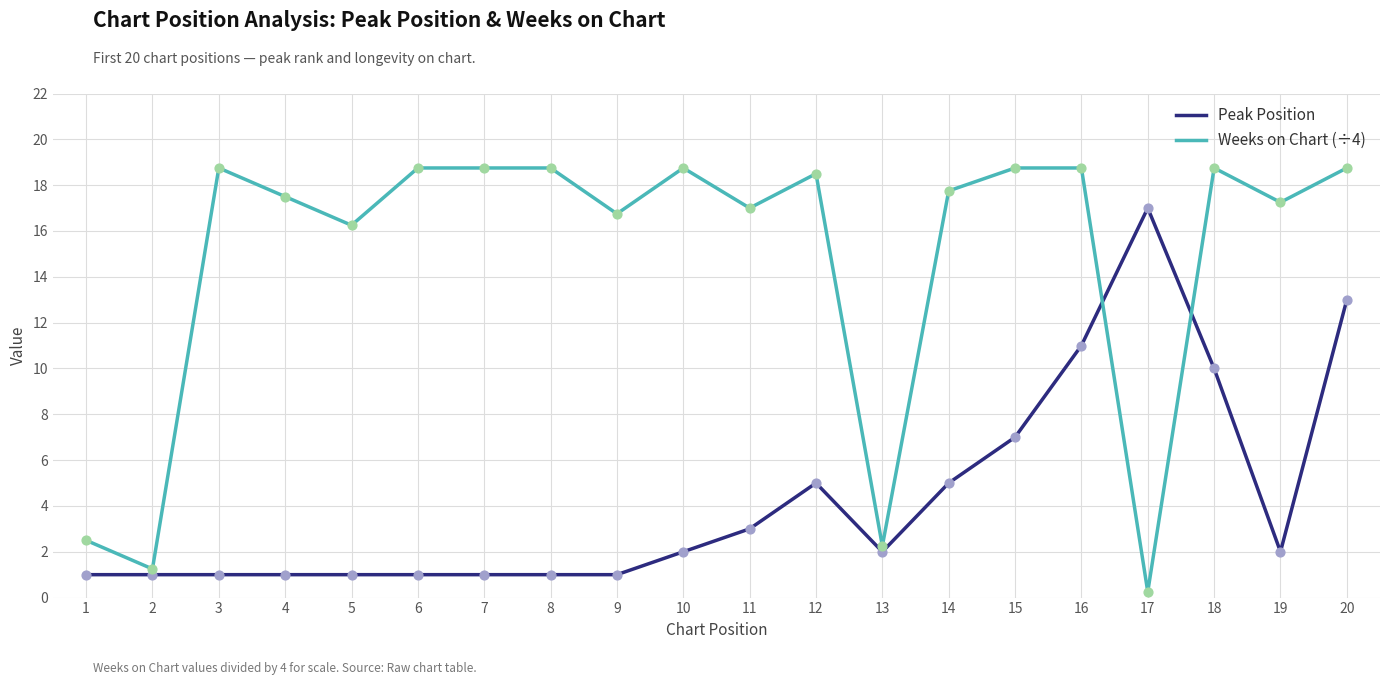

At how many categories does at least one series exceed 1?

20